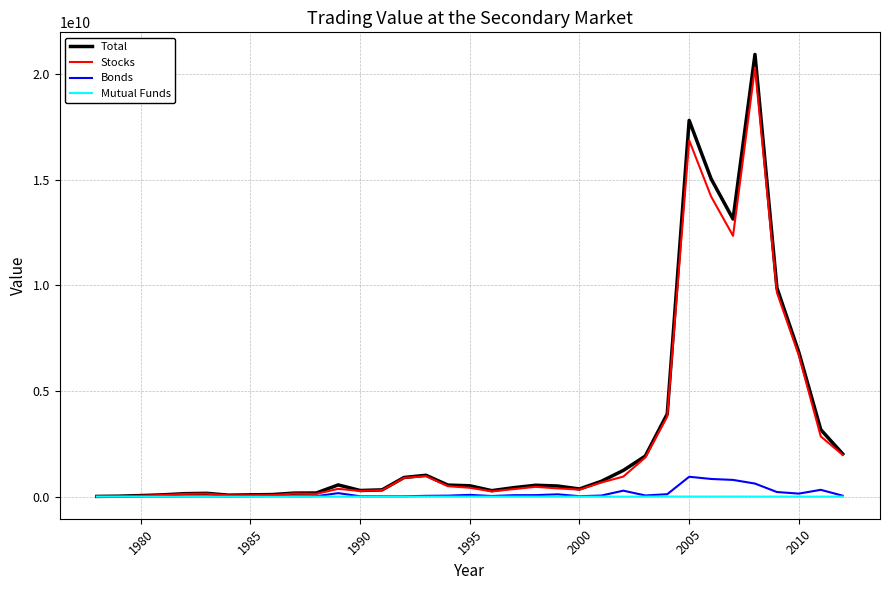

Which series has the widest spread of values?

Total